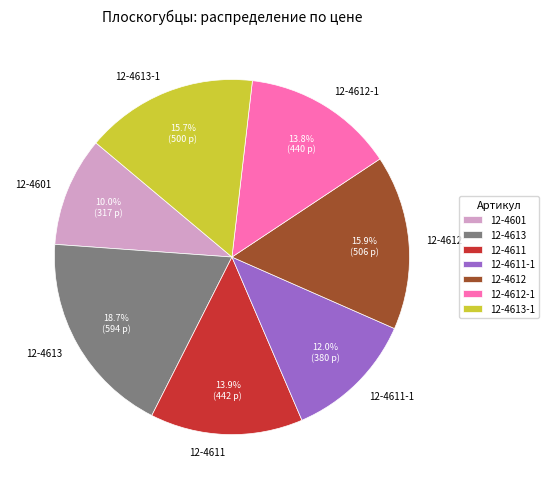

To the nearest percent, what is the difference between the largest and smallest slice percentages?

9%